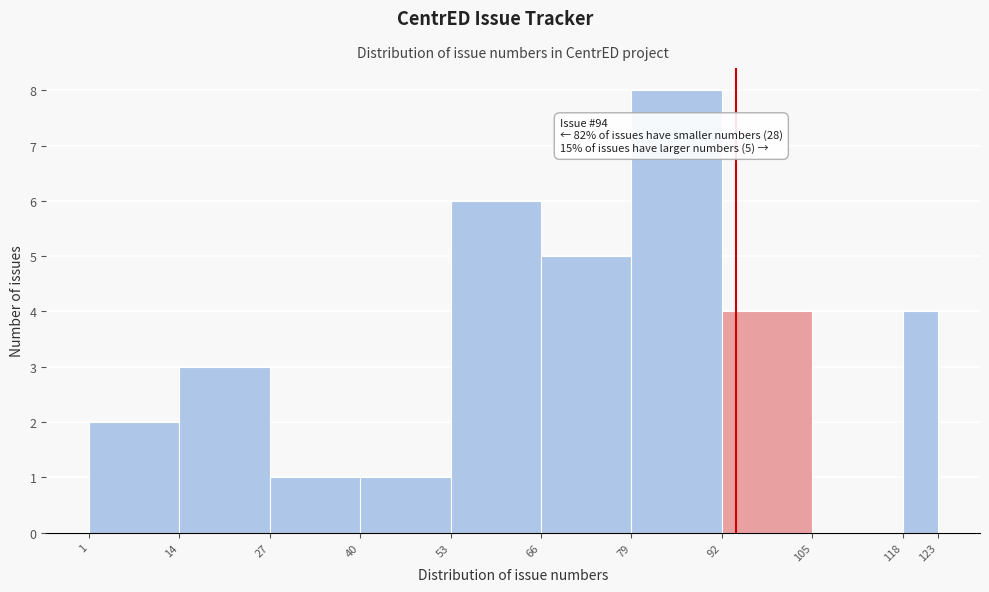

Which range on the x-axis has the tallest bar?

79 to 92